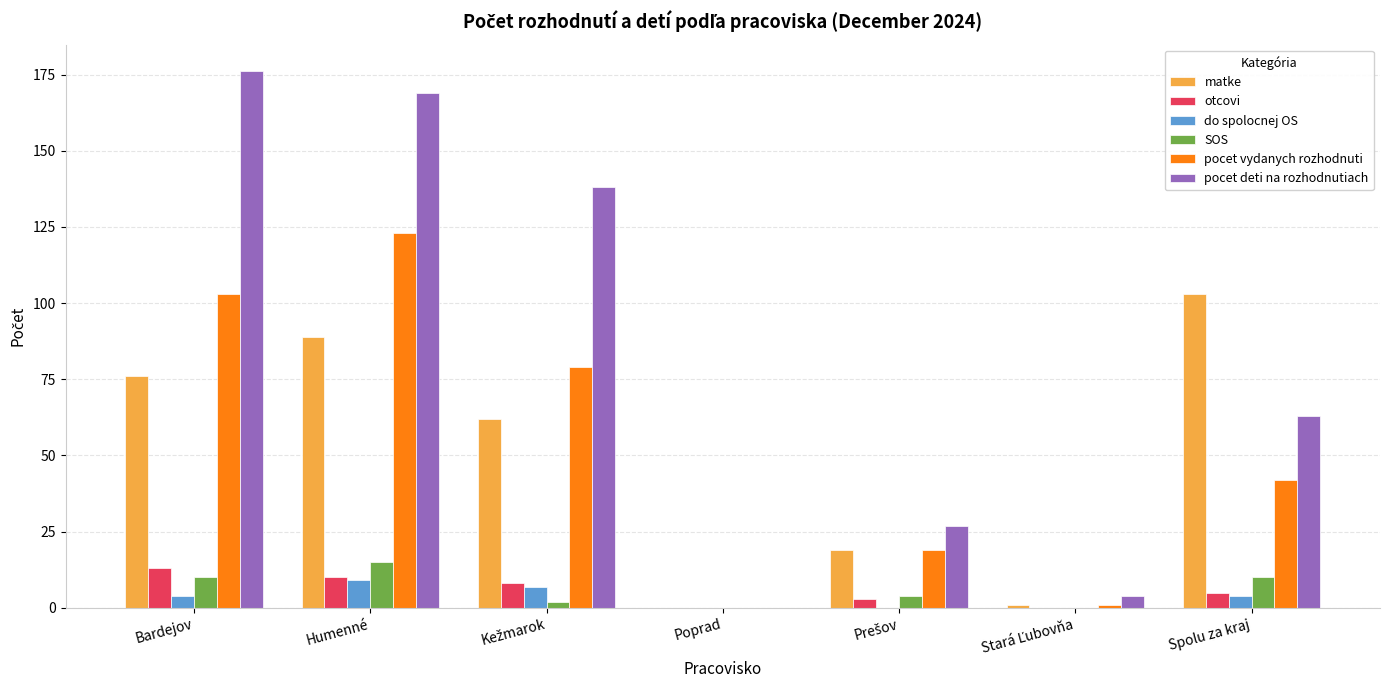

The value of do spolocnej OS at Humenné is 9. True or false?

True